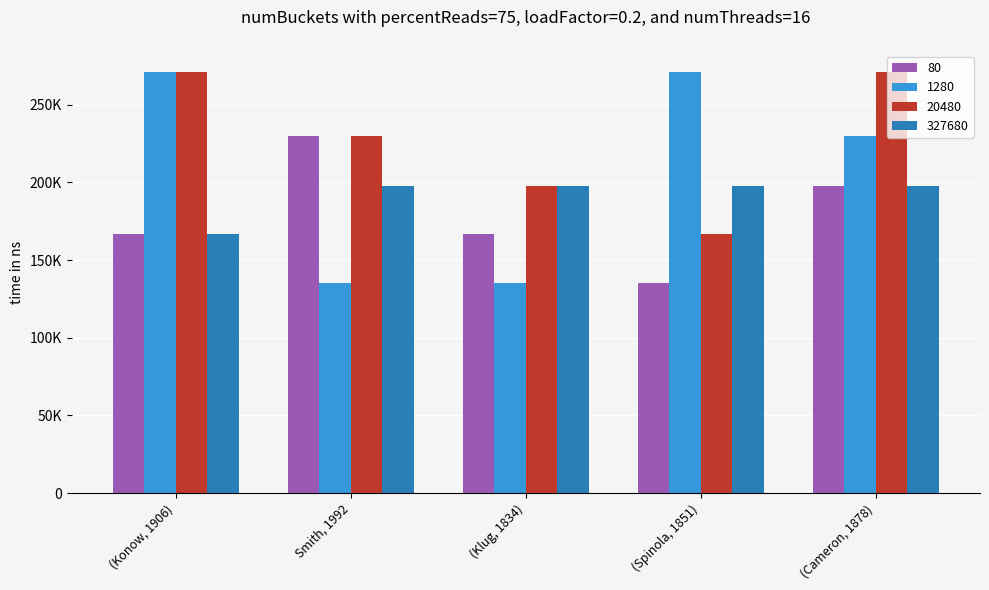

What is the difference between the maximum and minimum values in the 80 series?

94920